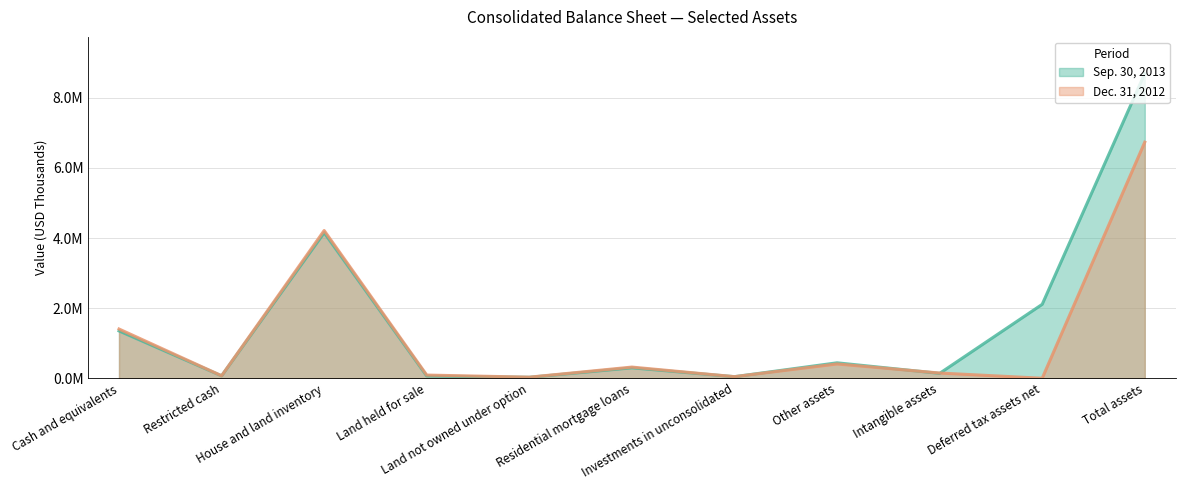

At which category is the sum across all series the highest?

Total assets